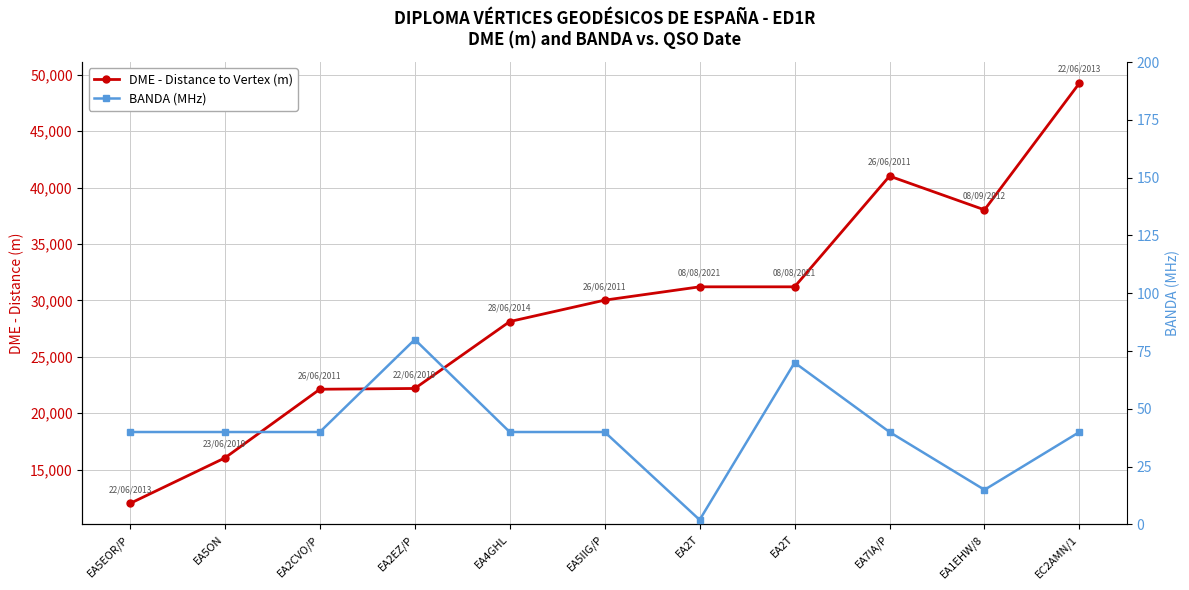

At which category does the chart reach its minimum across all series?

EA2T